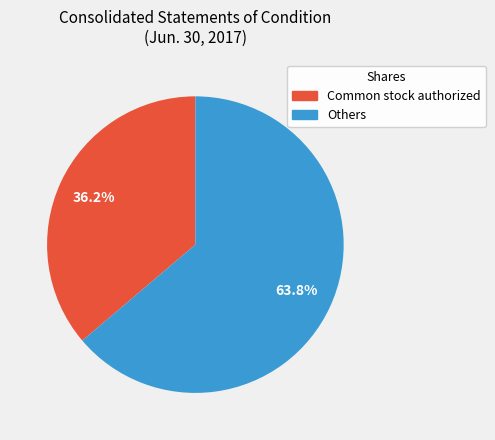

Is there any slice that represents more than half of the pie?

Yes